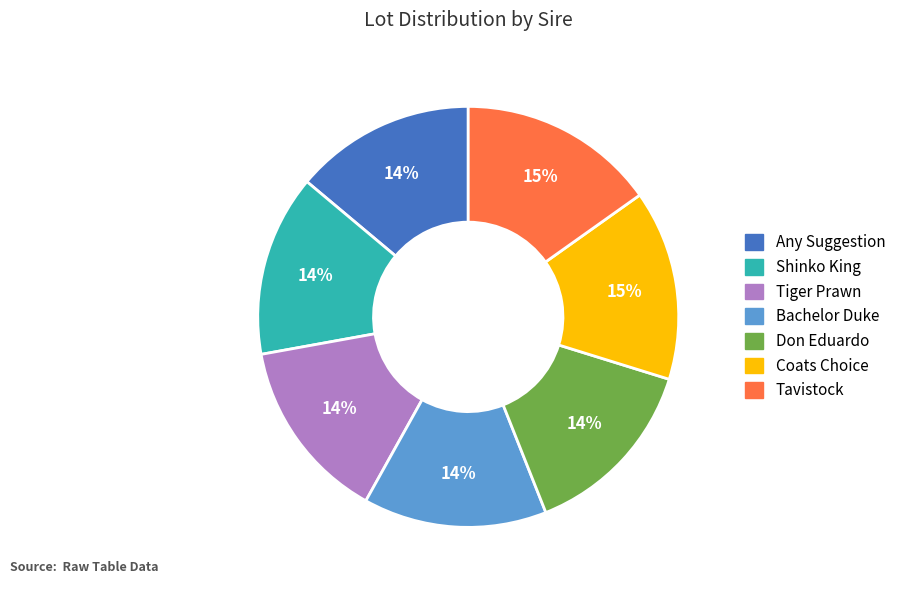

Is the sum of Tiger Prawn and Tavistock greater than half?

No